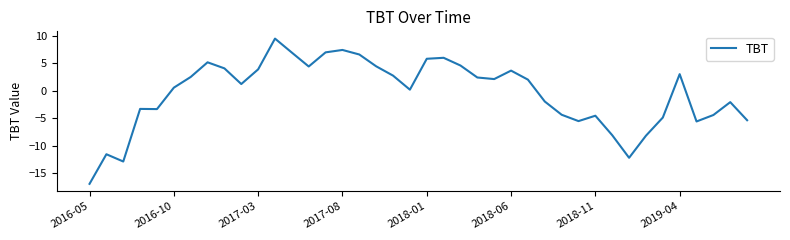

What is the smallest value displayed?

-17.0